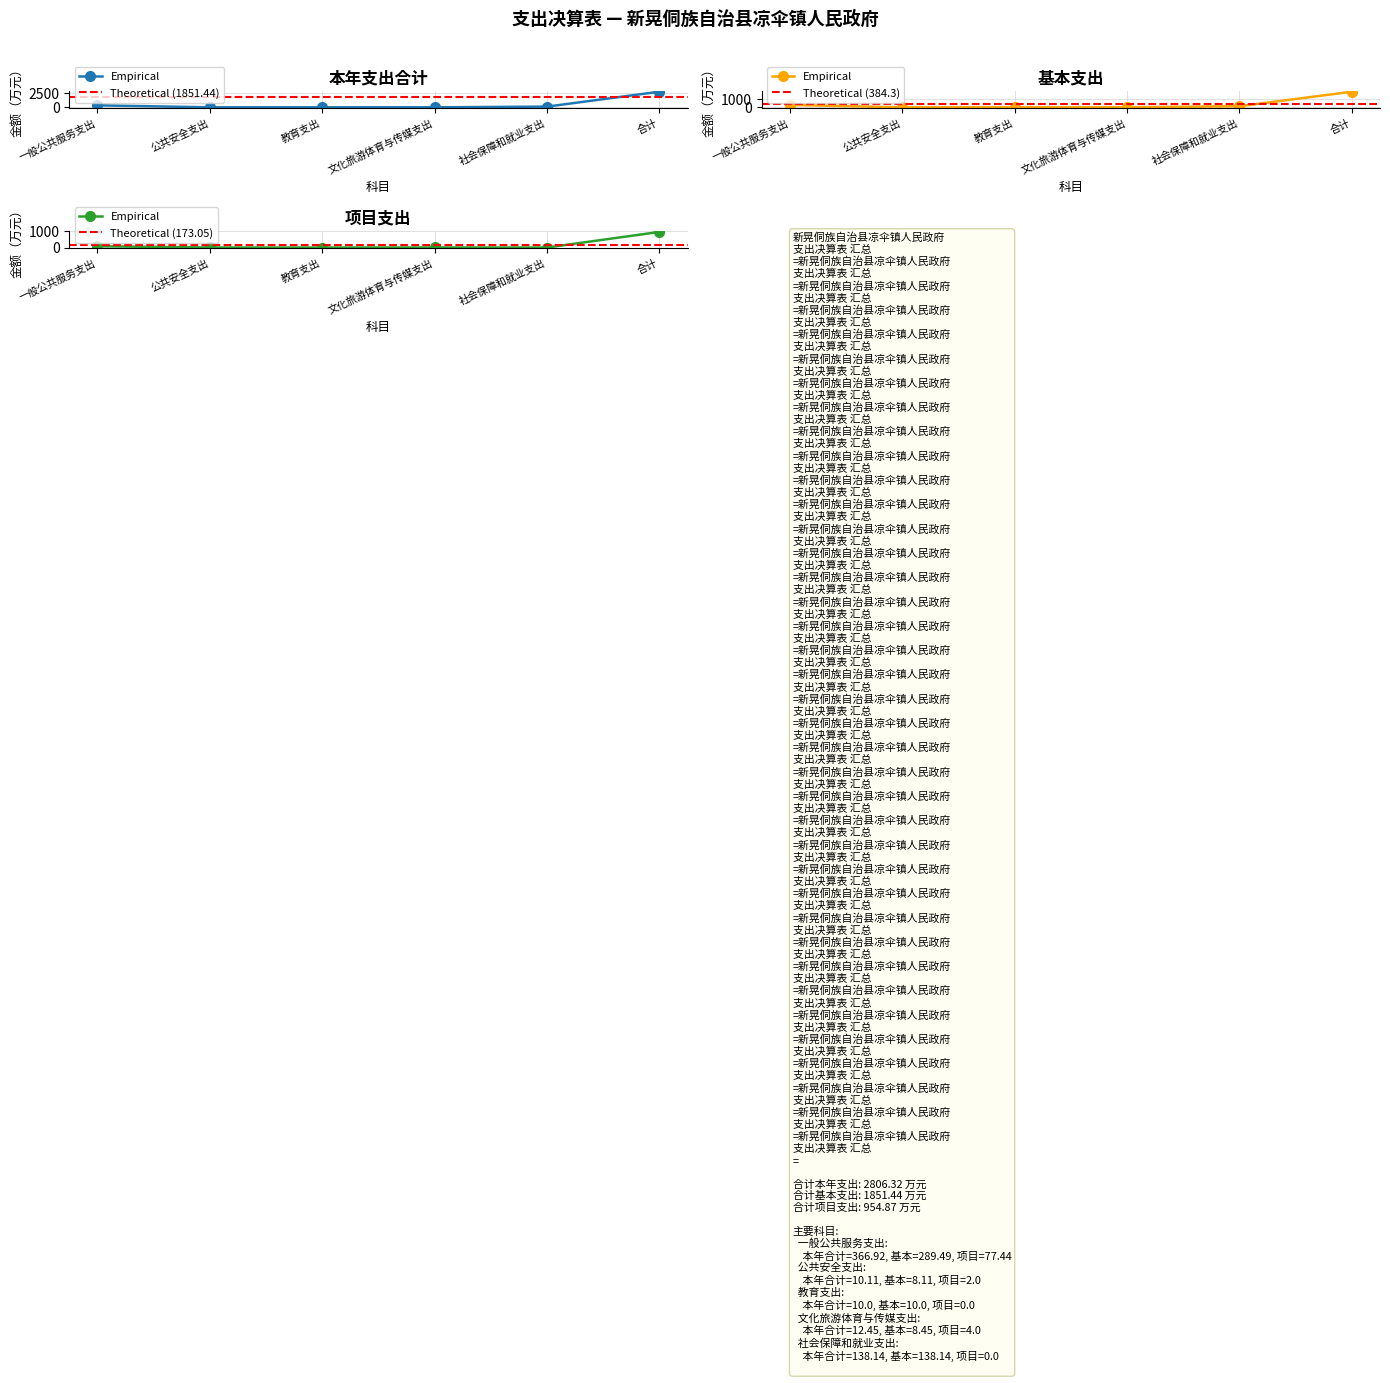

Reading right to left, list all the values displayed in this chart.

本年支出合计: 2806.3	138.1	12.4	10.0	10.1	366.9
基本支出: 1851.4	138.1	8.4	10.0	8.1	289.5
项目支出: 954.9	0.0	4.0	0.0	2.0	77.4